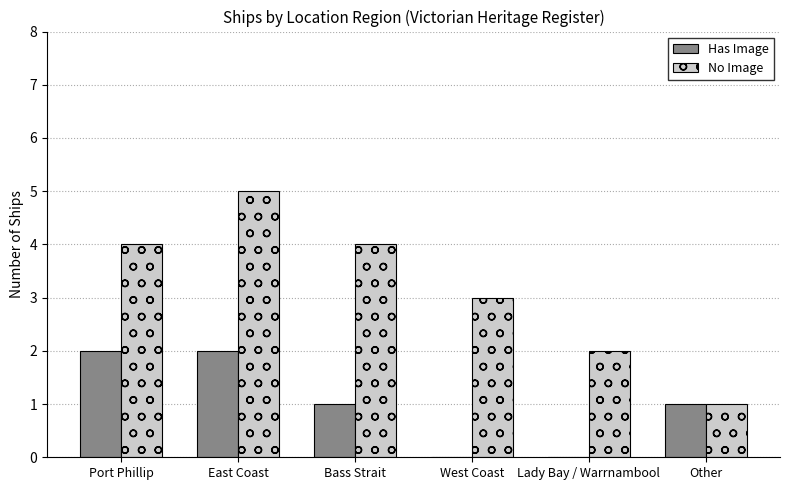

Is the value of Has Image at Lady Bay / Warrnambool greater than the value of No Image at Port Phillip?

No